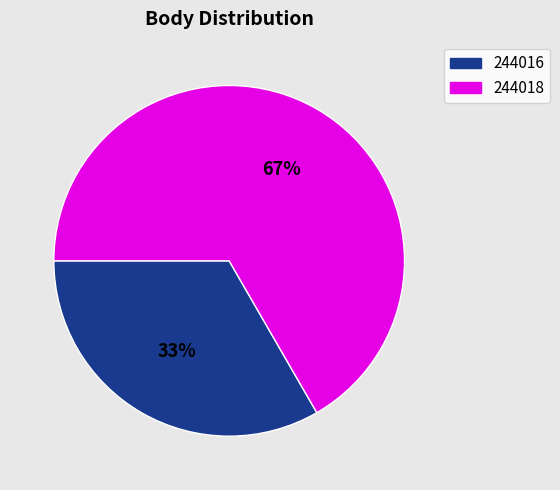

To the nearest percent, what is the average slice percentage?

50%